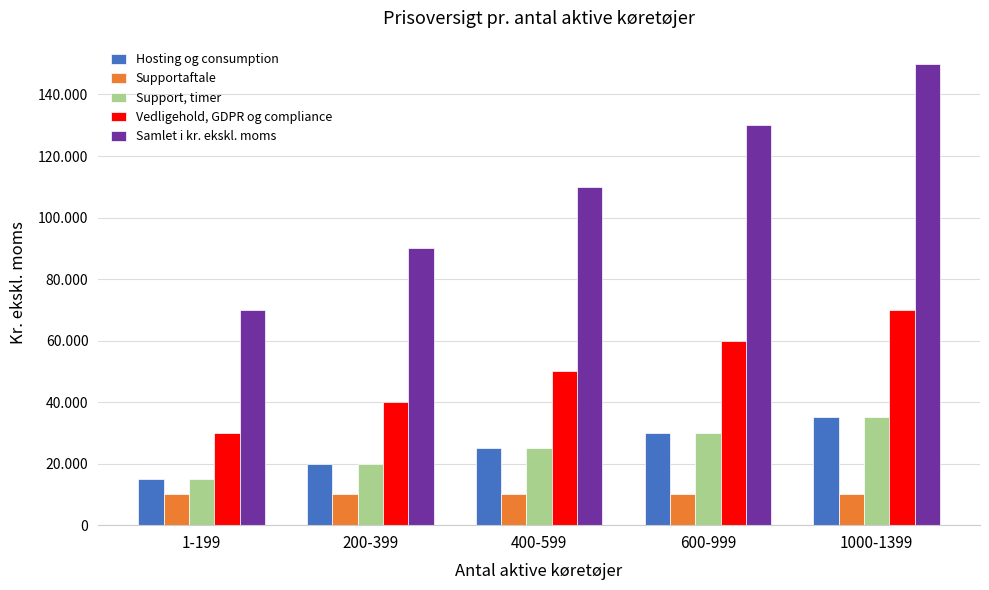

Are the bars horizontal?

No